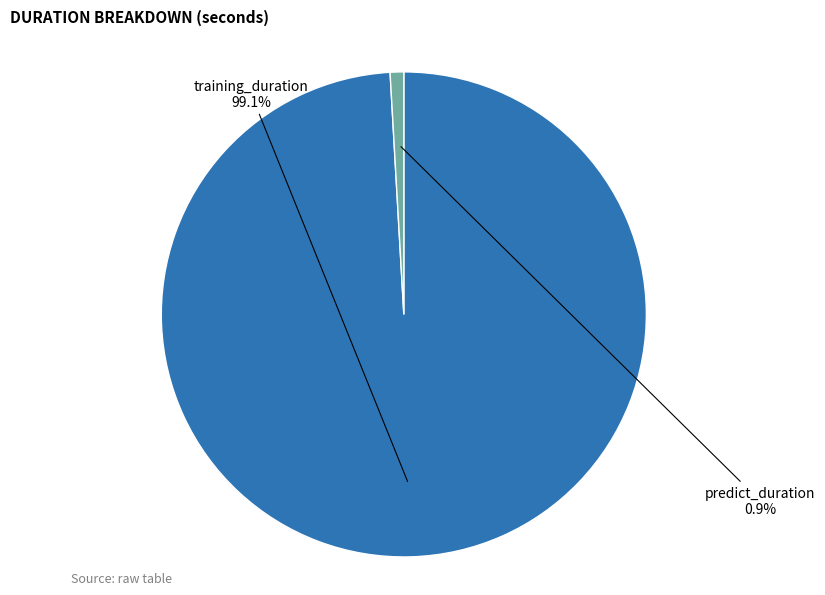

How many slices are in this pie chart?

2